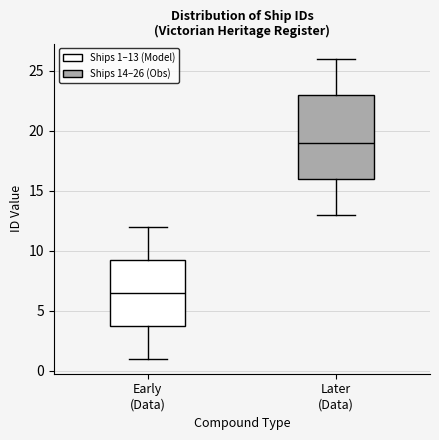

Which box has the lowest median line?

Early (Data)